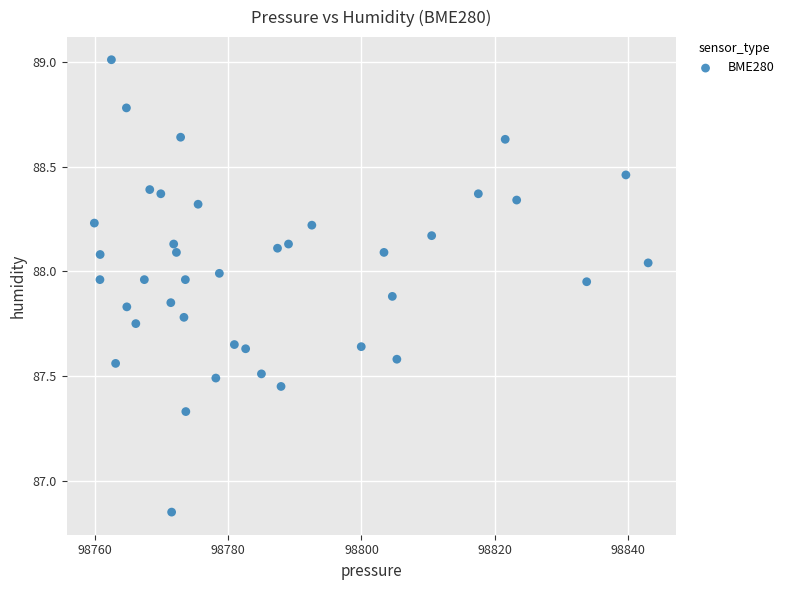

What is the range of Y values (max minus min)?

2.2